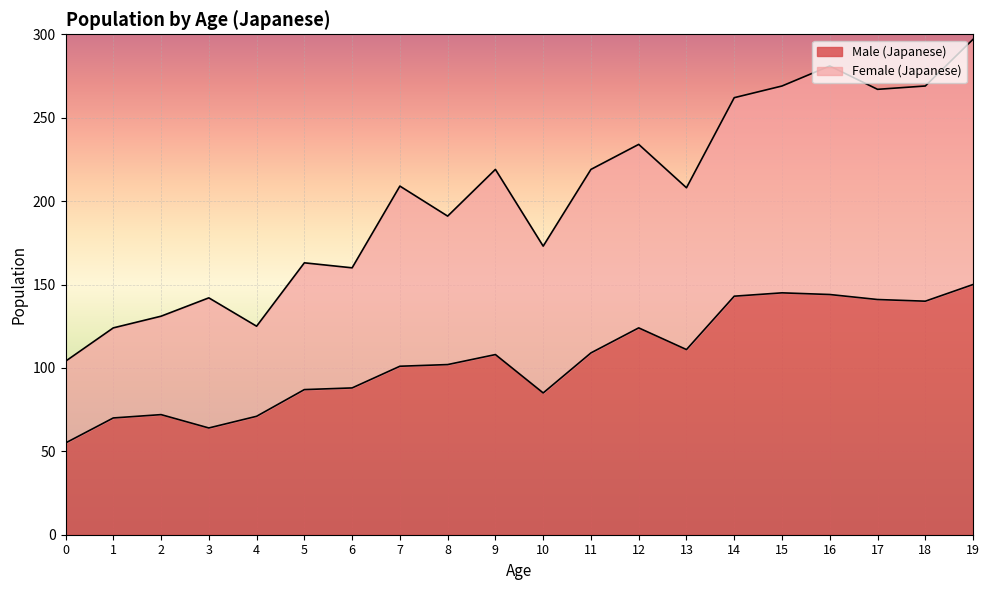

How many distinct data groups are displayed?

2